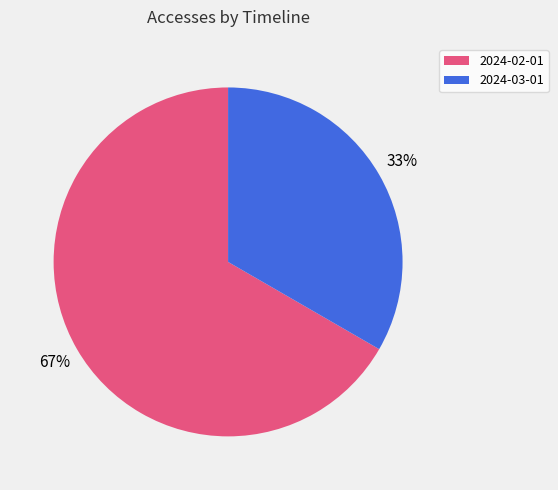

What is the ratio of the value at 2024-02-01 to the value at 2024-03-01?

2.0